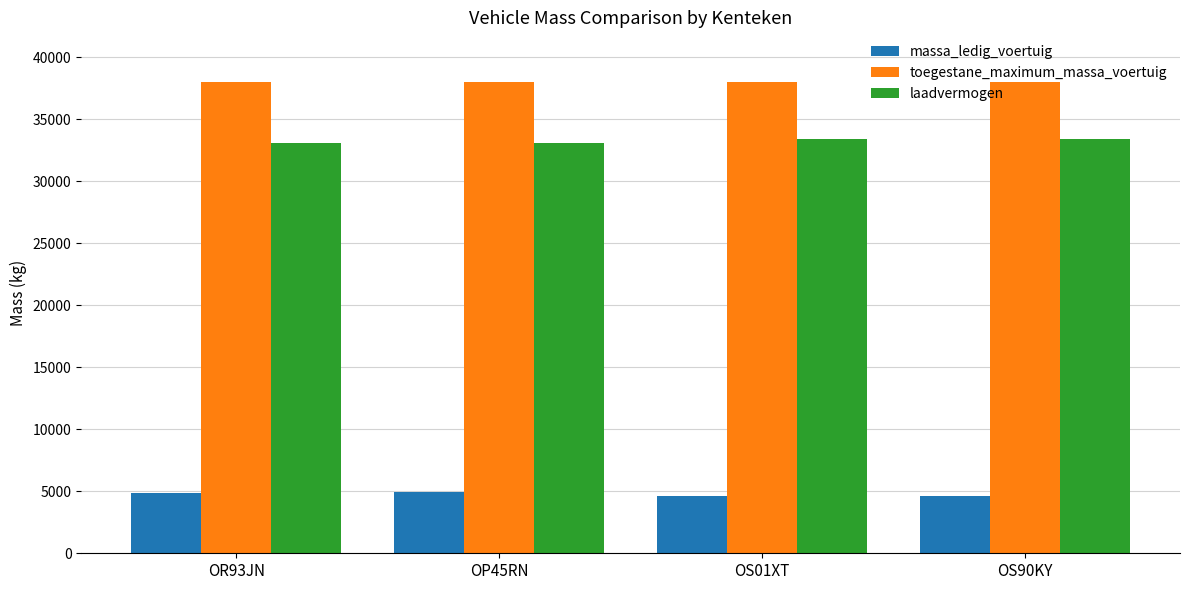

What is the greatest value displayed?

38000